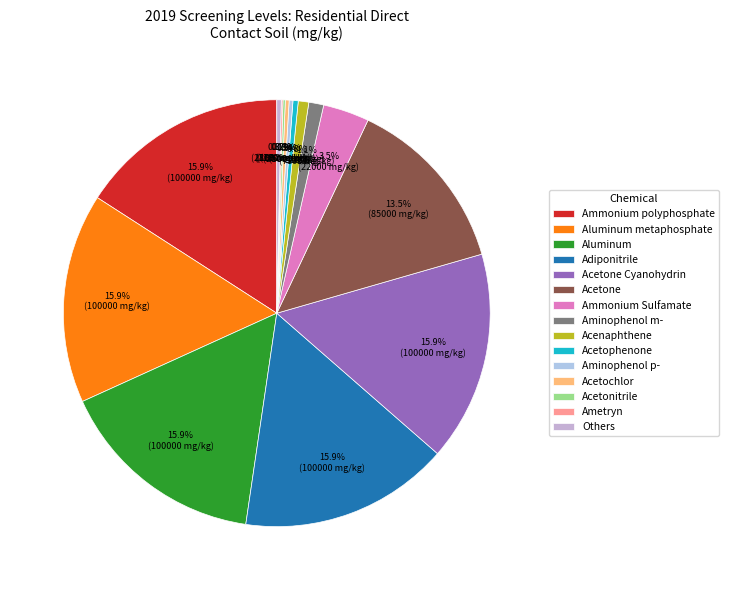

To the nearest percent, what percentage of the pie is Ammonium polyphosphate?

16%